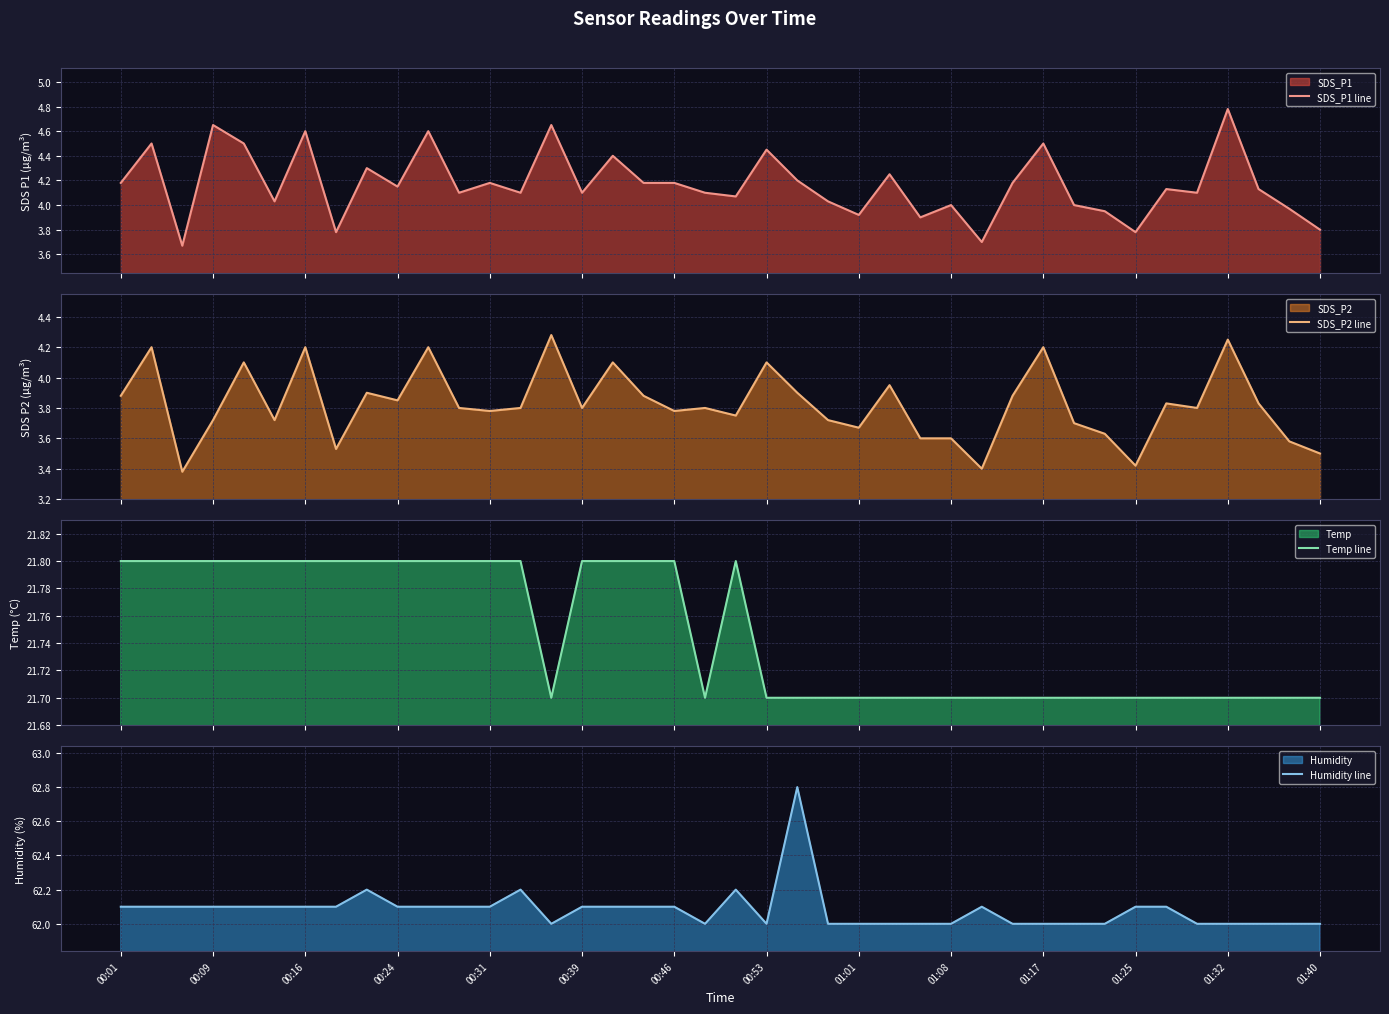

Where does the SDS_P1 line series first go above 4?

00:01